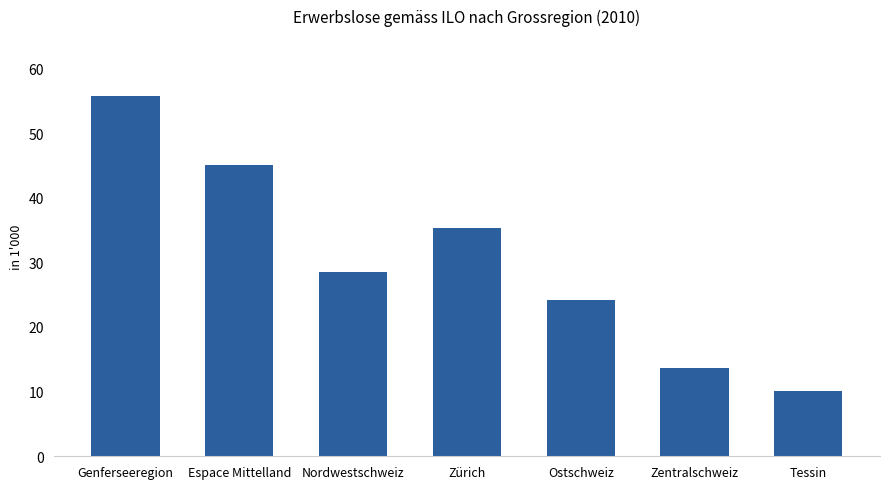

Reading left to right, transcribe all the data shown in this chart.

Genferseeregion=55.8	Espace Mittelland=45.1	Nordwestschweiz=28.5	Zürich=35.3	Ostschweiz=24.1	Zentralschweiz=13.7	Tessin=10.0